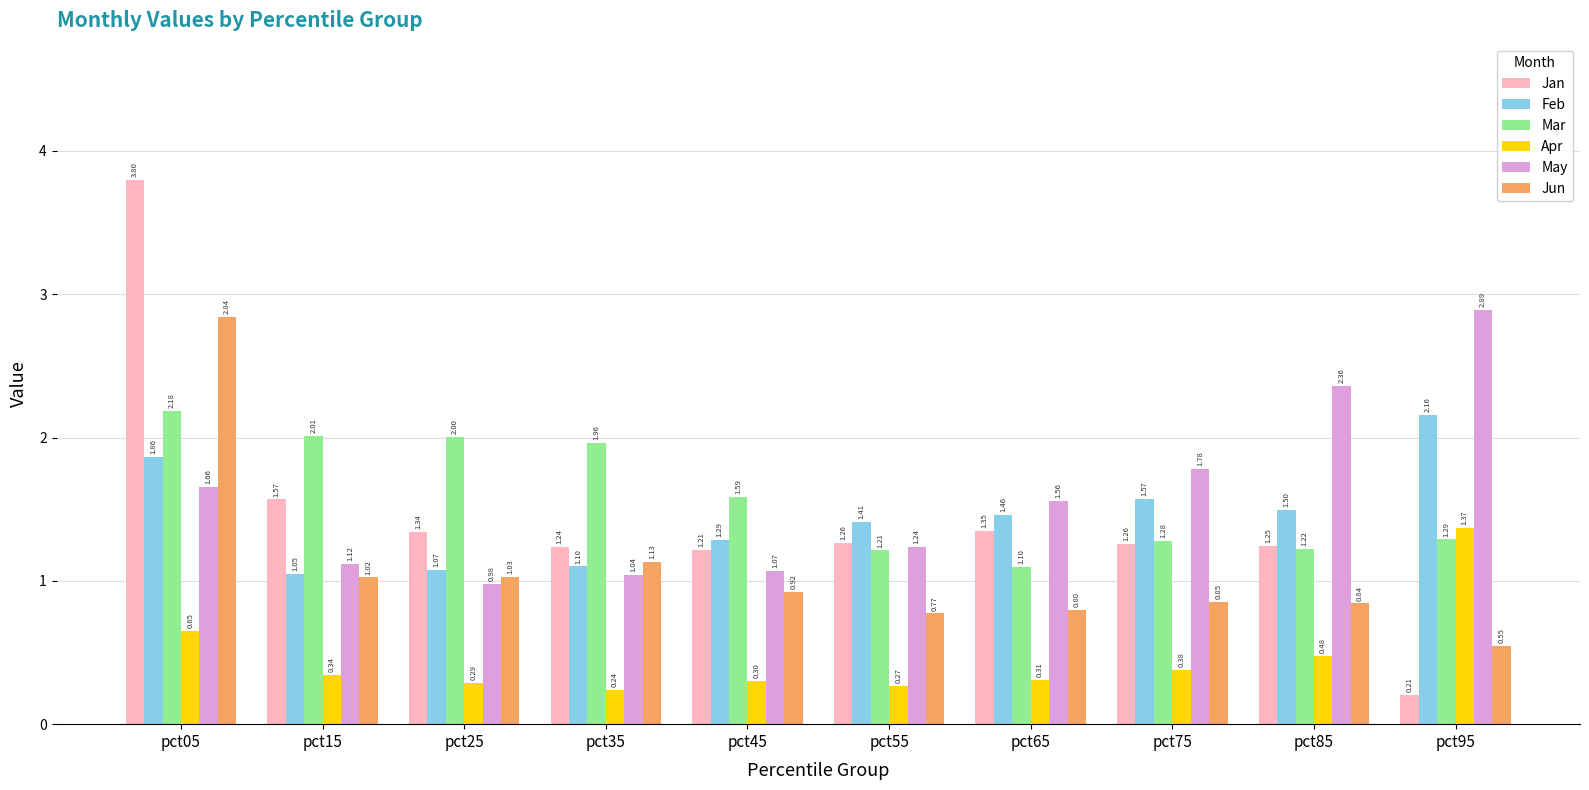

List the series in order of their peak value, highest first.

Jan, May, Jun, Mar, Feb, Apr